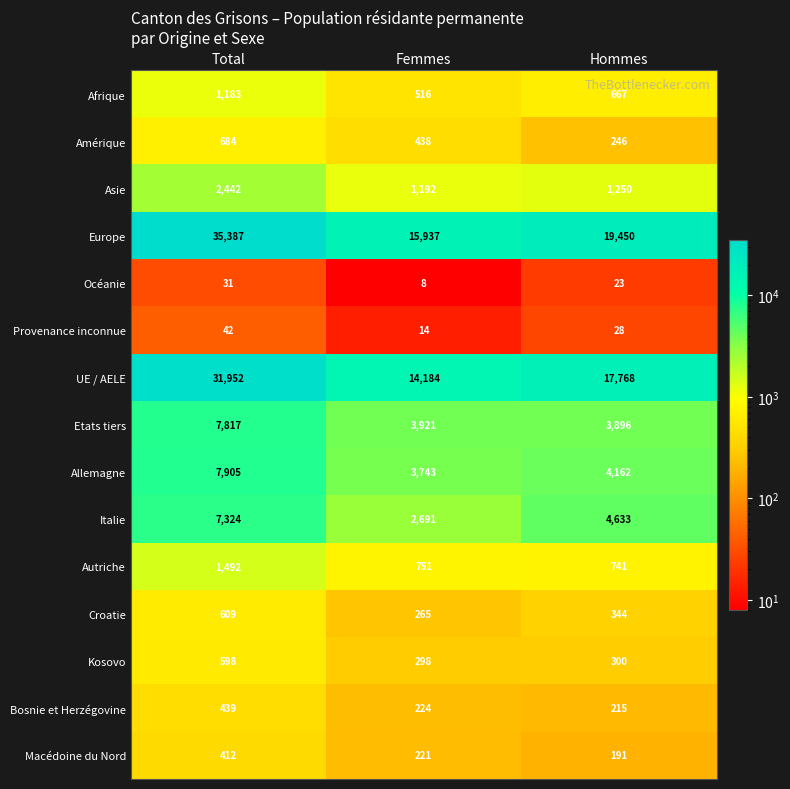

What is the greatest value displayed?

35387